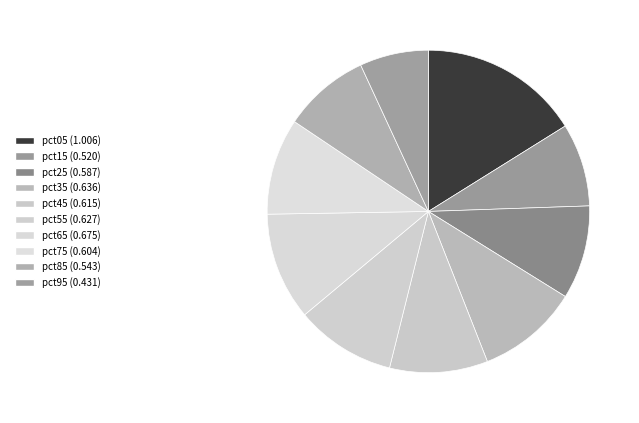

The pct25 slice represents 1% of the pie. True or false?

False